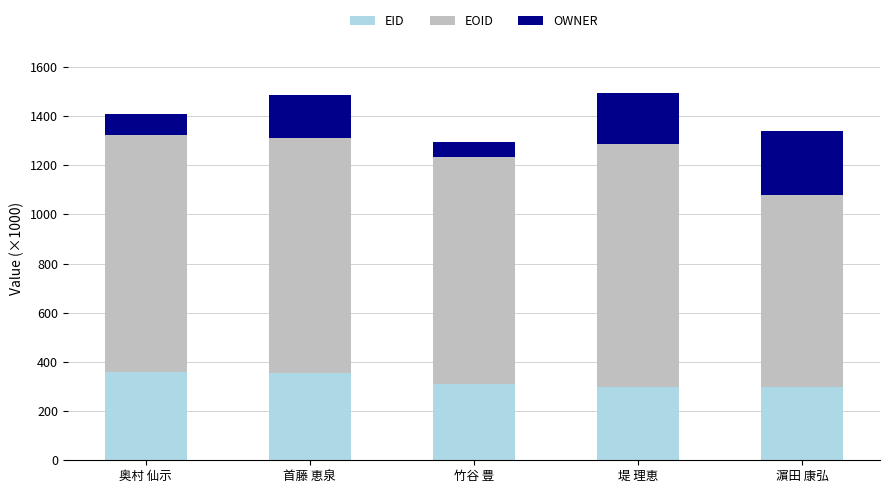

What is the total value across all series at 濵田 康弘?

1339.9